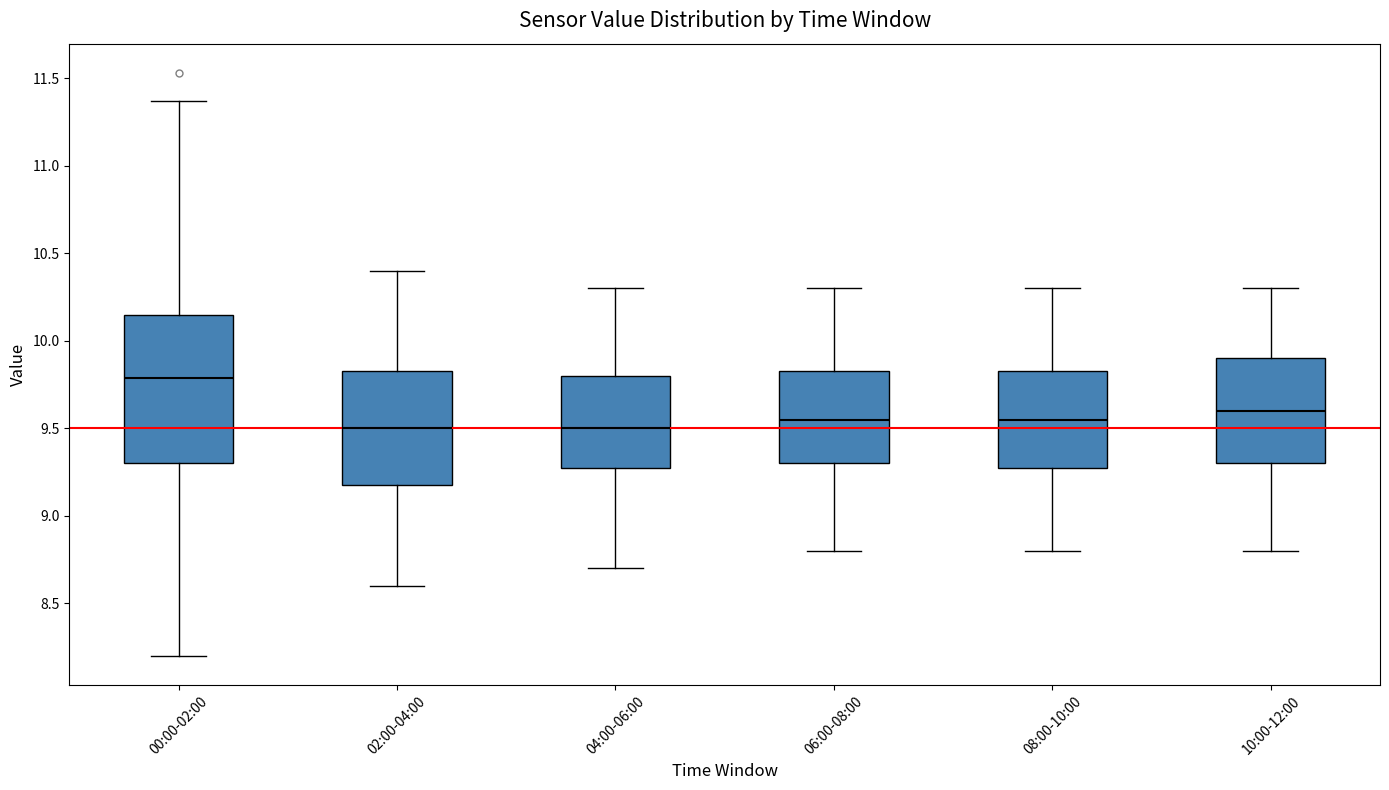

Reading left to right, transcribe this box plot: for each box, give where its median line is, the range the box spans, and where its two whiskers end, as read against the y-axis. The values are not printed on the chart, so give them approximately, as read against the axis.

00:00-02:00: median 9.80, box 9.30 to 10.15, whiskers 8.20 to 11.35
02:00-04:00: median 9.50, box 9.20 to 9.85, whiskers 8.60 to 10.40
04:00-06:00: median 9.50, box 9.30 to 9.80, whiskers 8.70 to 10.30
06:00-08:00: median 9.55, box 9.30 to 9.85, whiskers 8.80 to 10.30
08:00-10:00: median 9.55, box 9.30 to 9.85, whiskers 8.80 to 10.30
10:00-12:00: median 9.60, box 9.30 to 9.90, whiskers 8.80 to 10.30